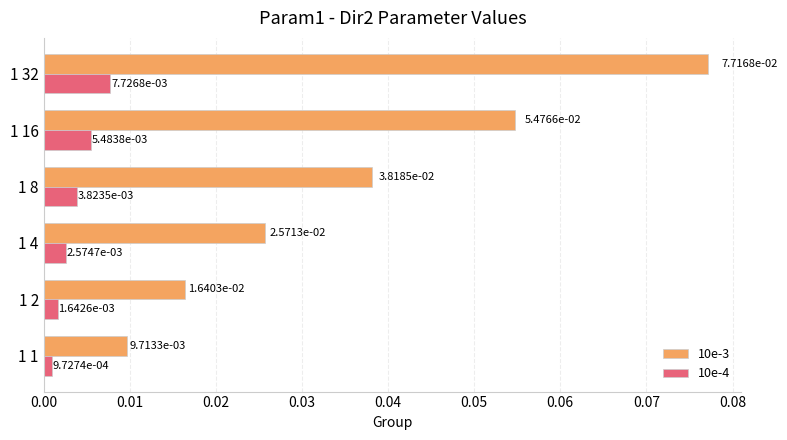

List the series in order of their peak value, highest first.

10e-3, 10e-4